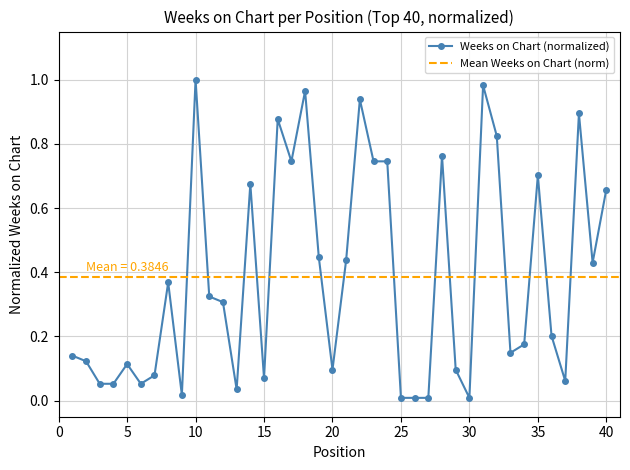

True or false: the data has more than 0 interior local peaks.

True